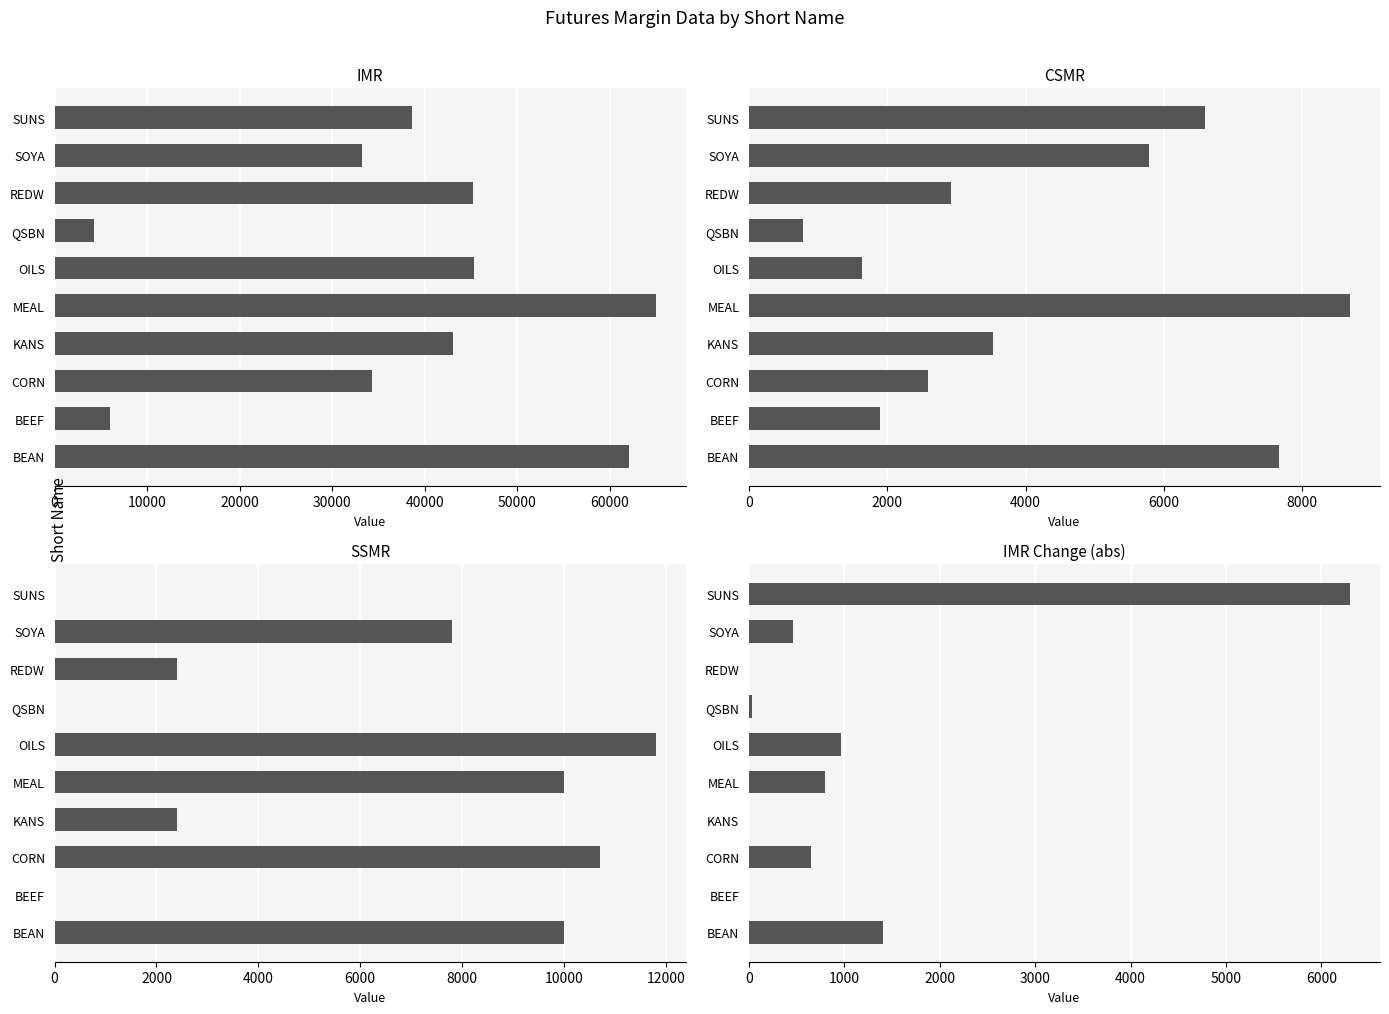

Reading left to right, list all the values displayed in this chart.

IMR: 62100.0	6000.0	34333.3	43100.0	64966.7	45366.7	4300.0	45200.0	33242.9	38600.0
CSMR: 7670.0	1900.0	2590.0	3530.0	8690.0	1640.0	780.0	2920.0	5790.0	6590.0
SSMR: 10000.0	0.0	10700.0	2400.0	10000.0	11800.0	0.0	2400.0	7800.0	0.0
IMR Change (abs): 1400.0	0.0	650.0	0.0	800.0	966.7	33.3	0.0	457.1	6300.0